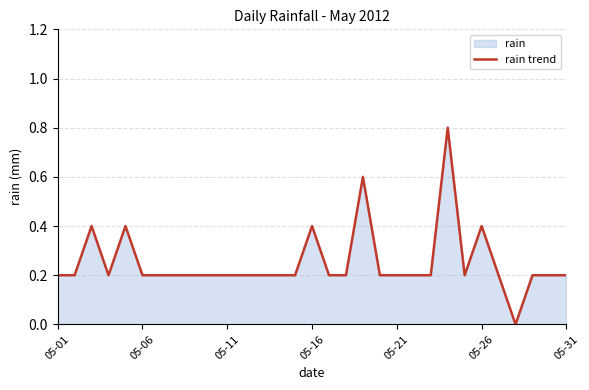

What is the greatest value displayed?

0.8